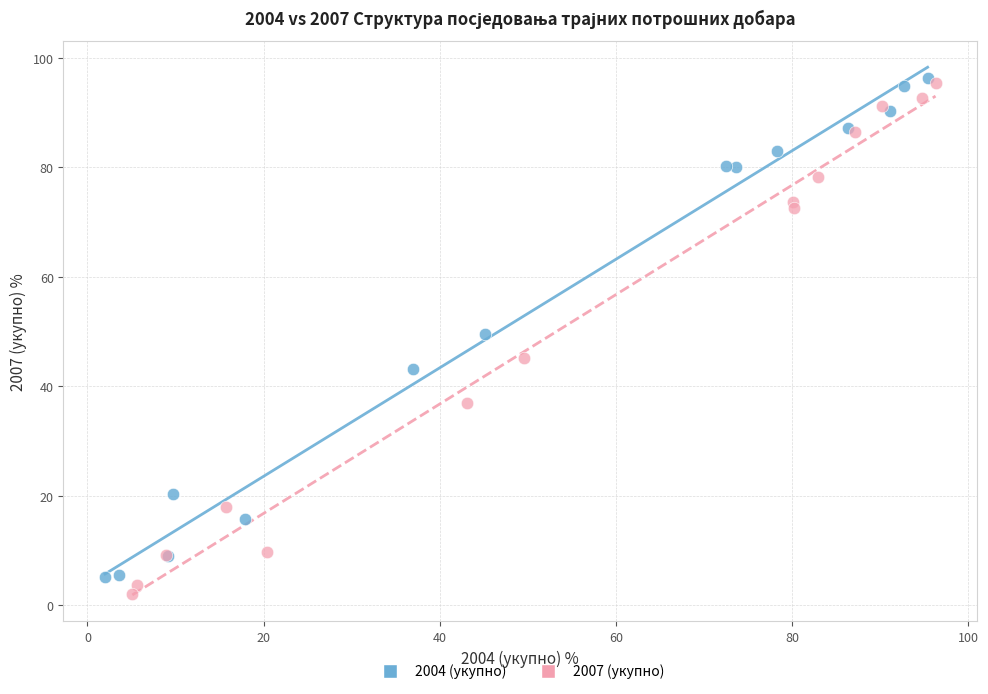

What are all the series names shown in the legend?

2004 (укупно), 2007 (укупно)